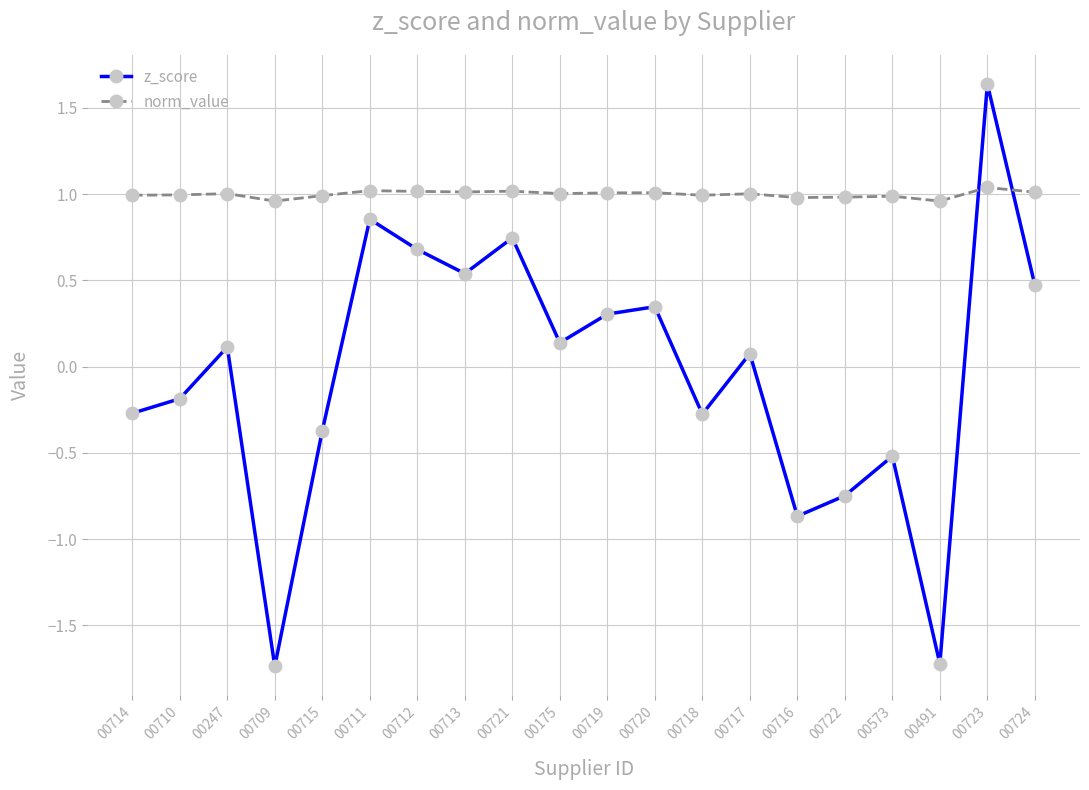

How many lines are shown in the chart?

2